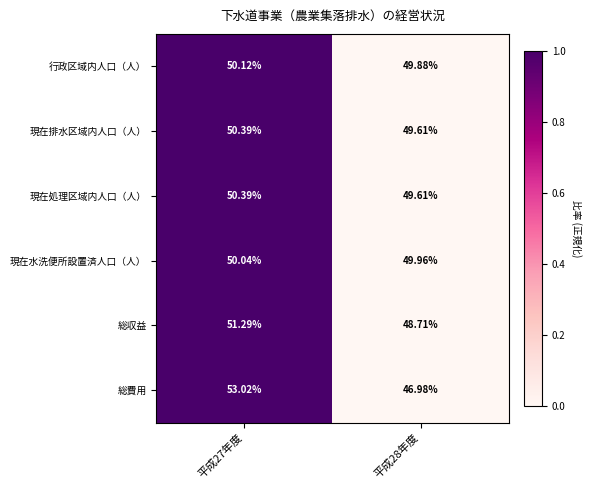

Which series changed the most between 平成27年度 and 平成28年度?

総費用